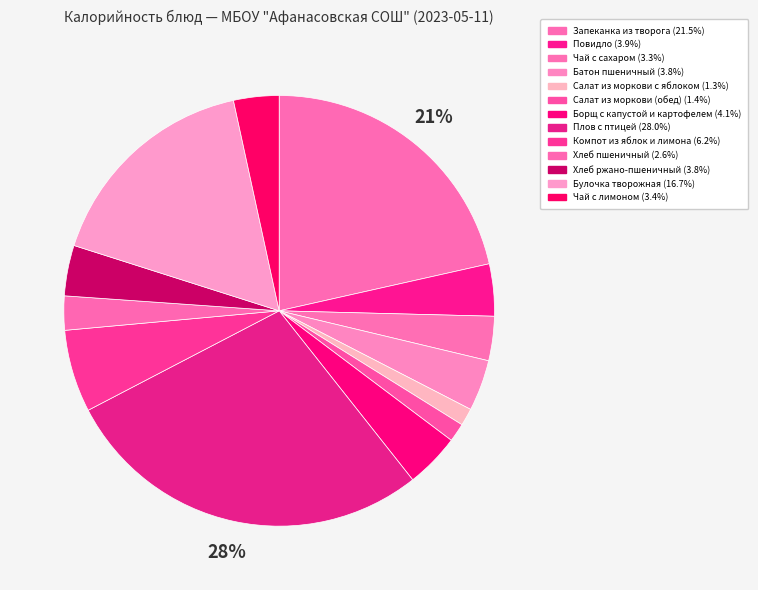

Which has a higher value, Булочка творожная or Компот из яблок и лимона?

Булочка творожная